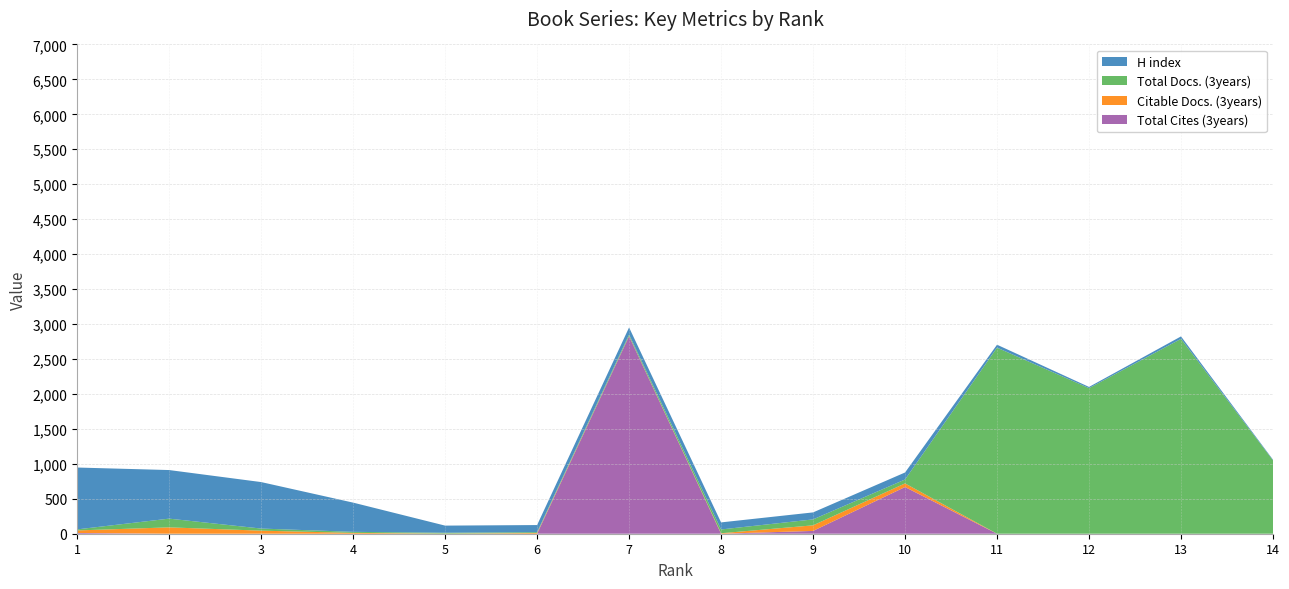

Reading left to right, list all the values displayed in this chart.

H index: 885	695	665	418	102	102	101	101	100	100	42	17	35	9
Citable Docs. (3years): 36	91	44	12	2	10	3	7	80	52	0	0	0	0
Total Docs. (3years): 15	125	30	15	12	12	21	54	85	56	2662	2083	2788	1050
Total Cites (3years): 11	0	0	0	0	0	2826	0	40	668	0	0	0	0